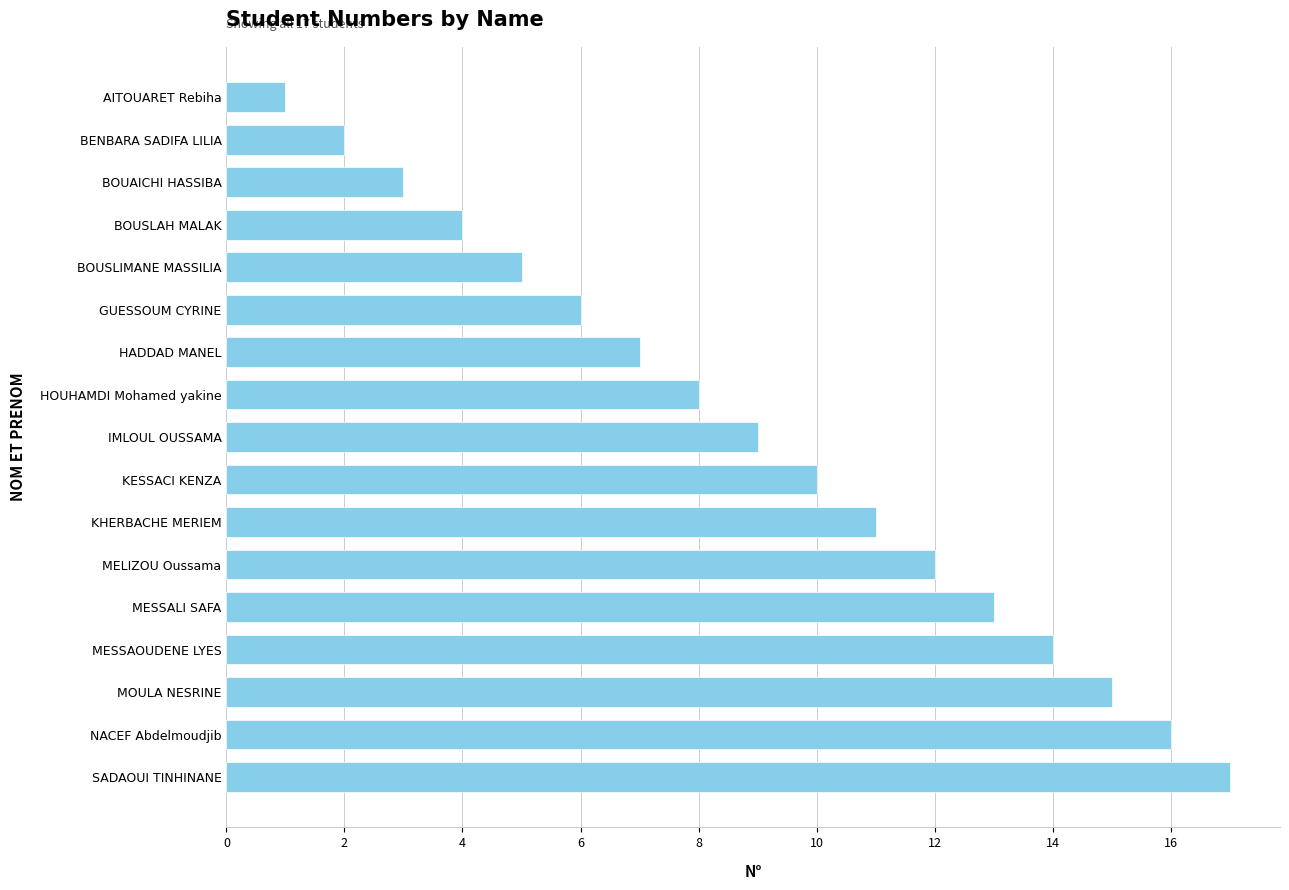

List the labels in order of value, smallest first.

AITOUARET Rebiha, BENBARA SADIFA LILIA, BOUAICHI HASSIBA, BOUSLAH MALAK, BOUSLIMANE MASSILIA, GUESSOUM CYRINE, HADDAD MANEL, HOUHAMDI Mohamed yakine, IMLOUL OUSSAMA, KESSACI KENZA, KHERBACHE MERIEM, MELIZOU Oussama, MESSALI SAFA, MESSAOUDENE LYES, MOULA NESRINE, NACEF Abdelmoudjib, SADAOUI TINHINANE